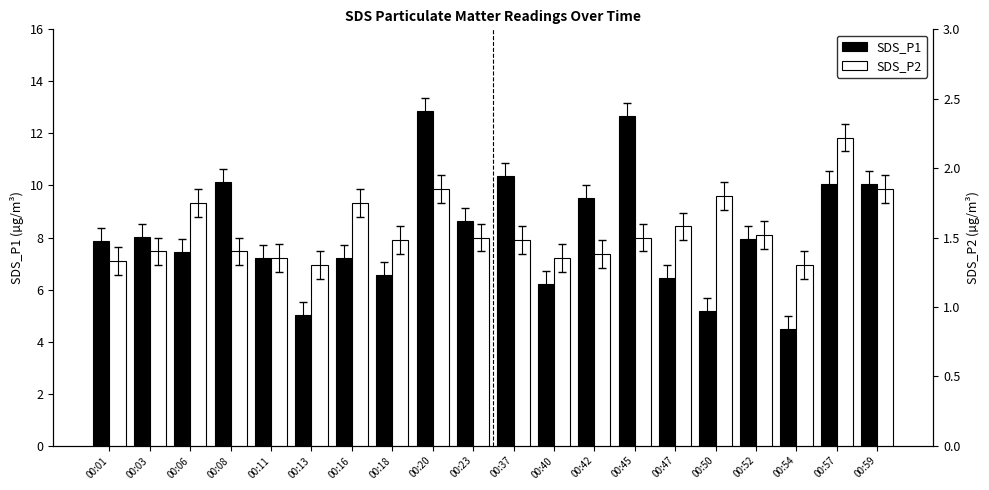

Read the SDS_P2 value at 00:47.

1.6